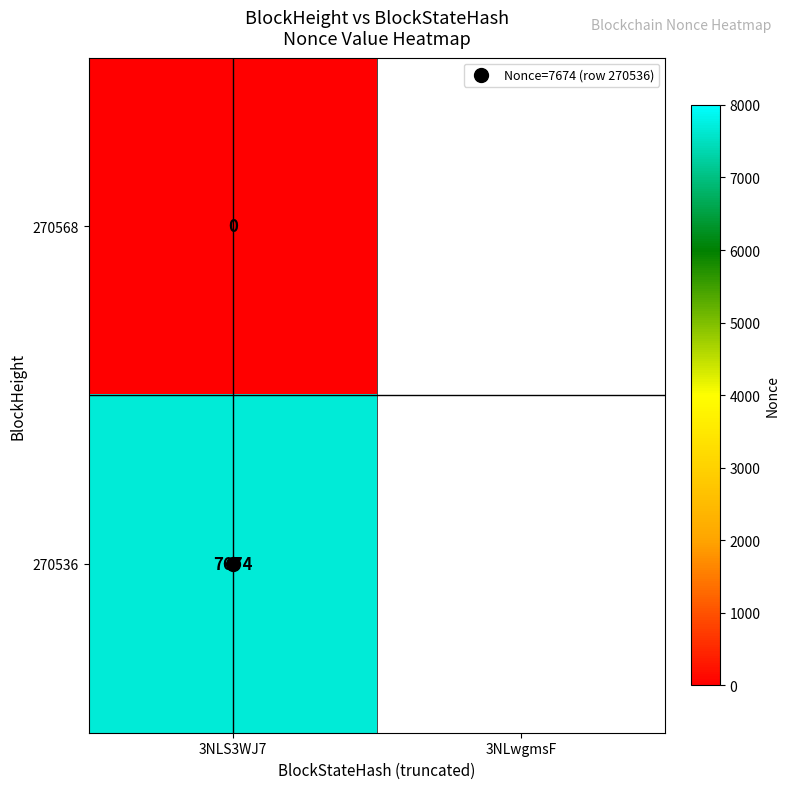

Rank the series by their average value, from lowest to highest.

270568, 270536